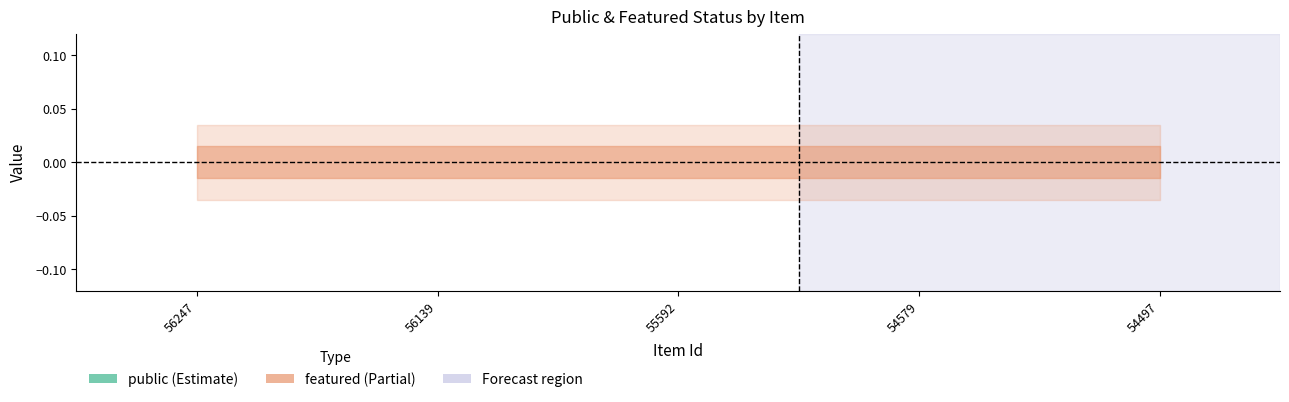

Between 56247 and 54497, which series saw the biggest shift?

public